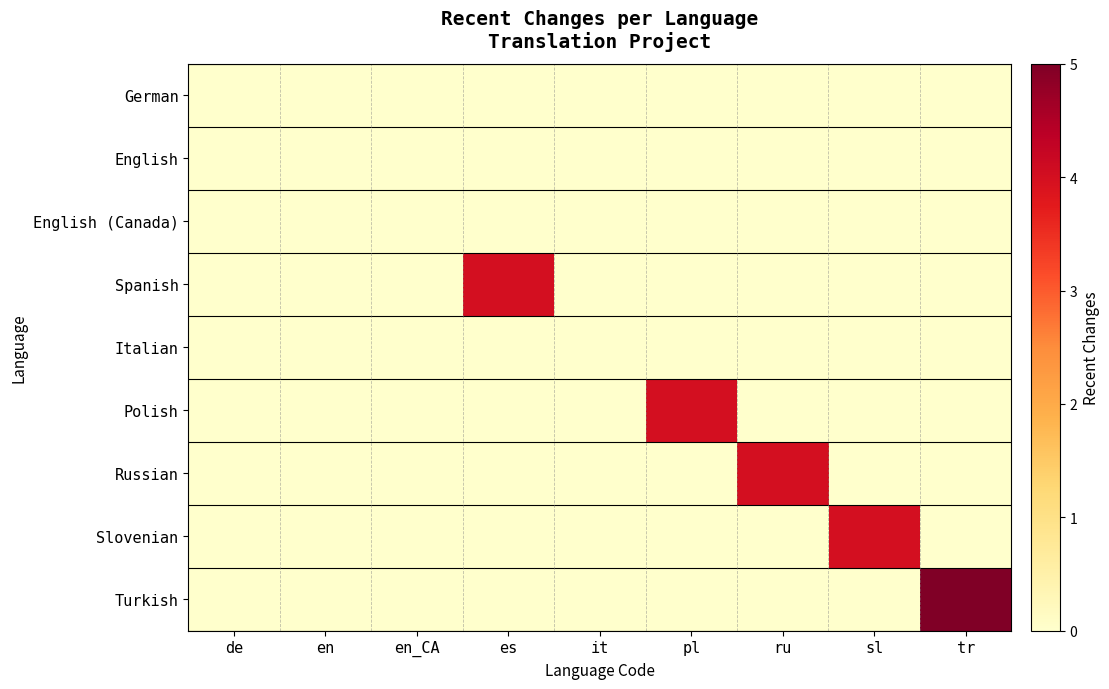

At which category is the sum across all series the highest?

tr